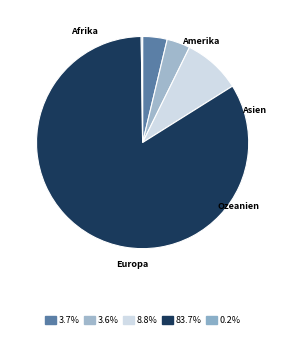

Between Amerika and Europa, which is larger?

Europa